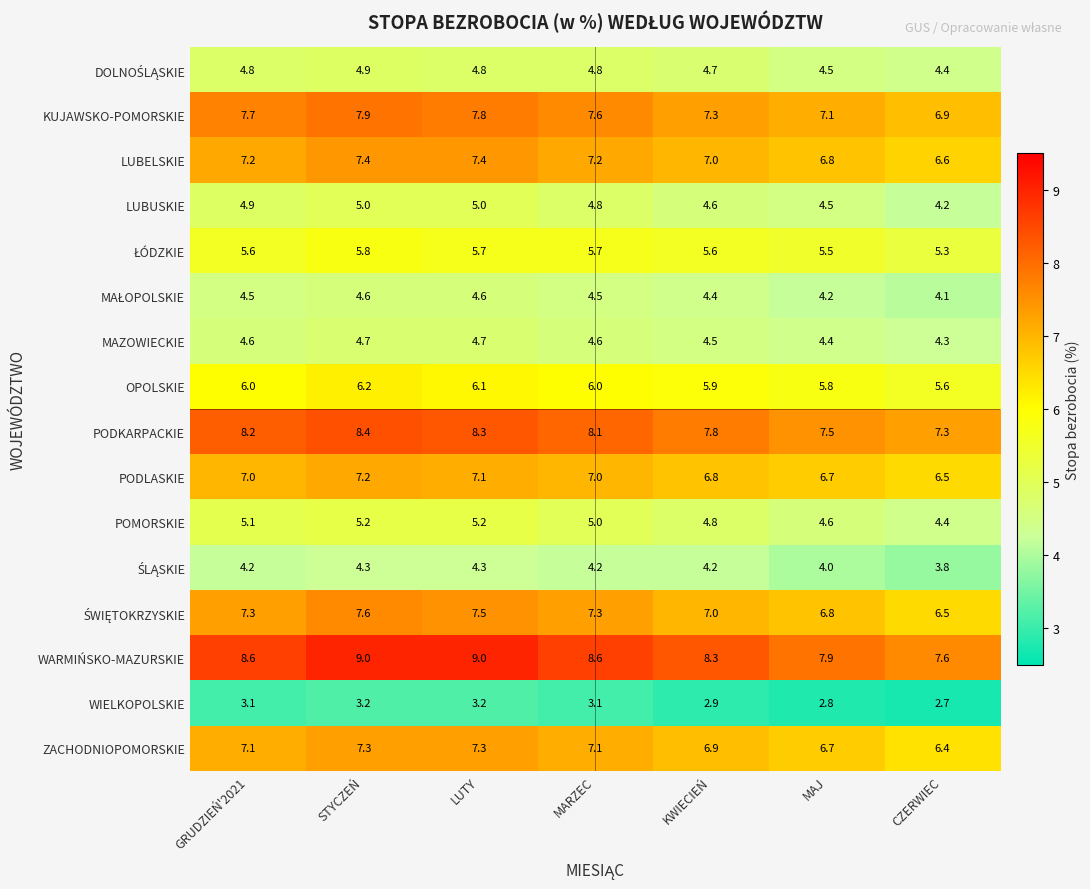

What value does the LUBELSKIE series have at MAJ?

6.8